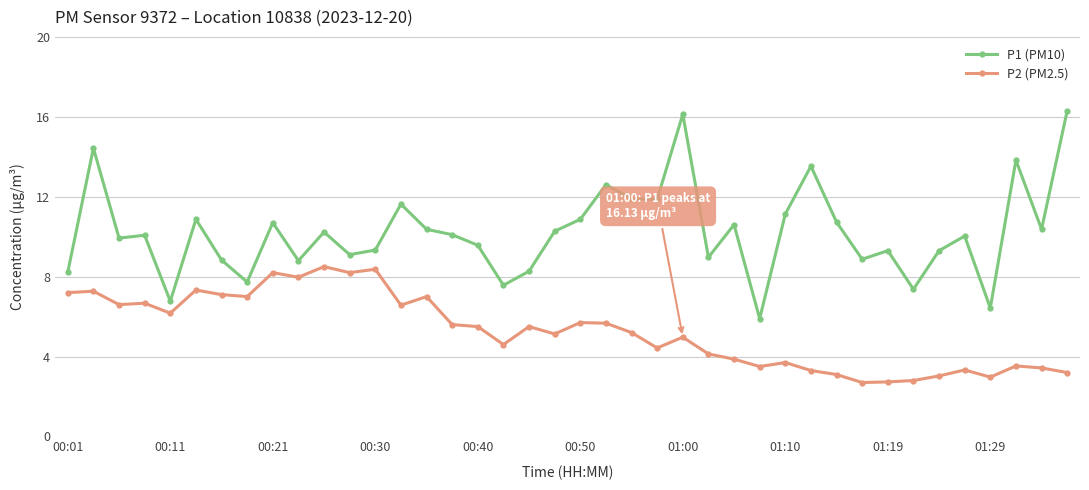

What is the minimum value shown in the chart?

2.7